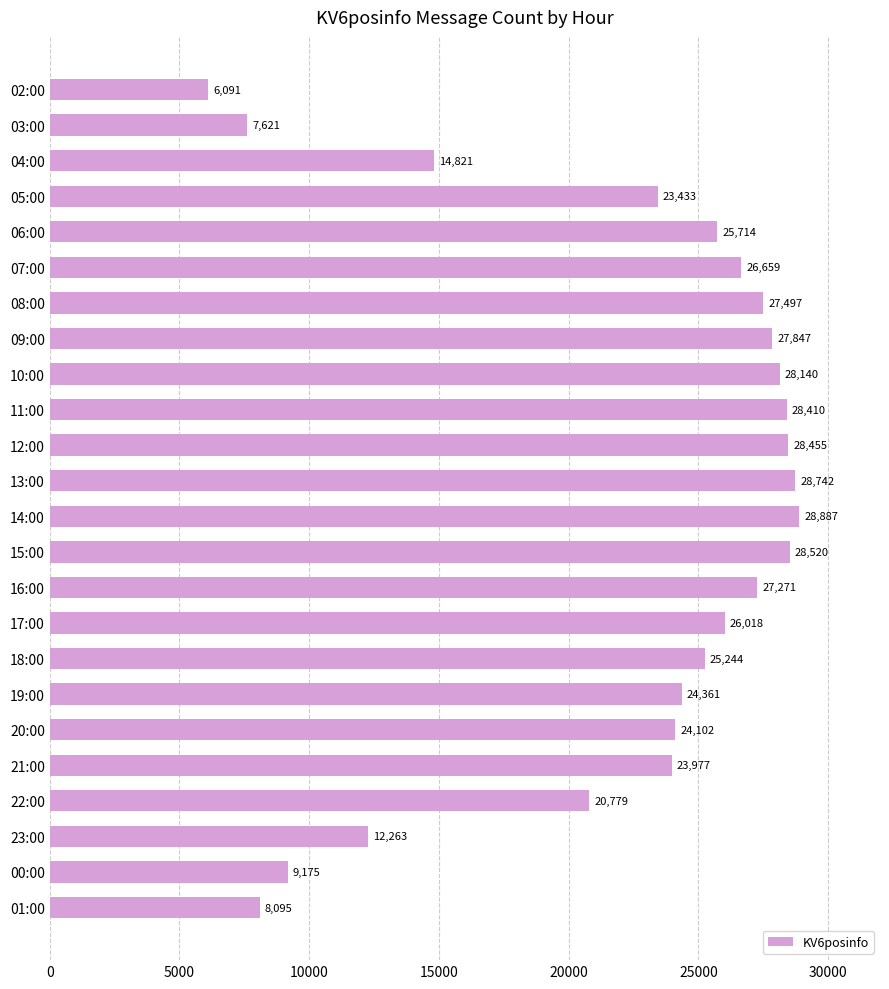

Reading bottom to top, what are all the values shown in this chart?

8095	9175	12263	20779	23977	24102	24361	25244	26018	27271	28520	28887	28742	28455	28410	28140	27847	27497	26659	25714	23433	14821	7621	6091